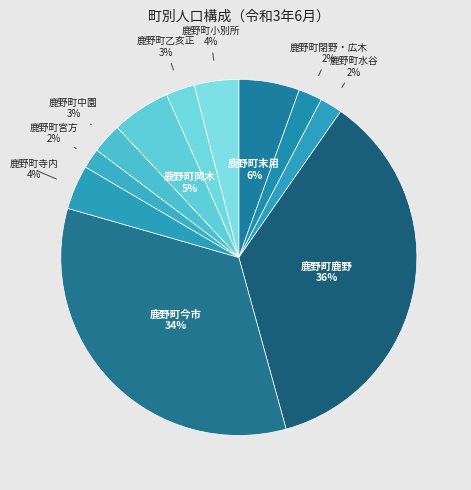

How many segments does this pie chart have?

11